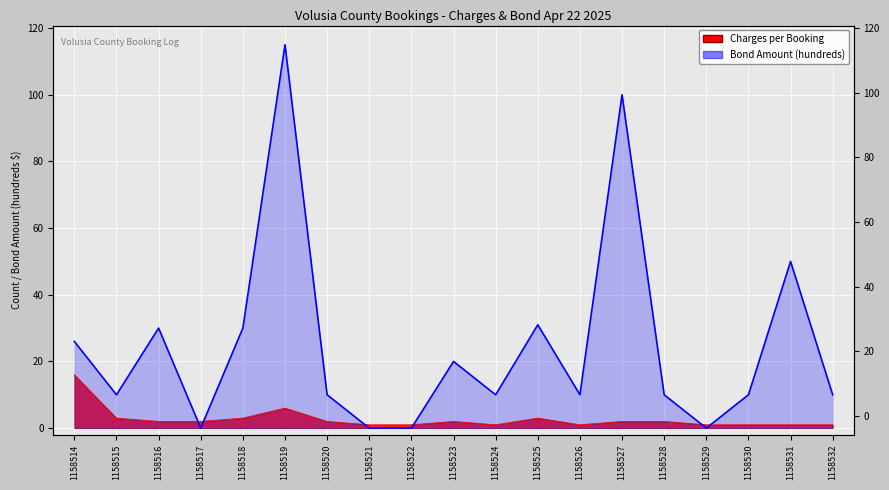

Between 1158522 and 1158531, which series saw the biggest shift?

Bond Amount (hundreds)